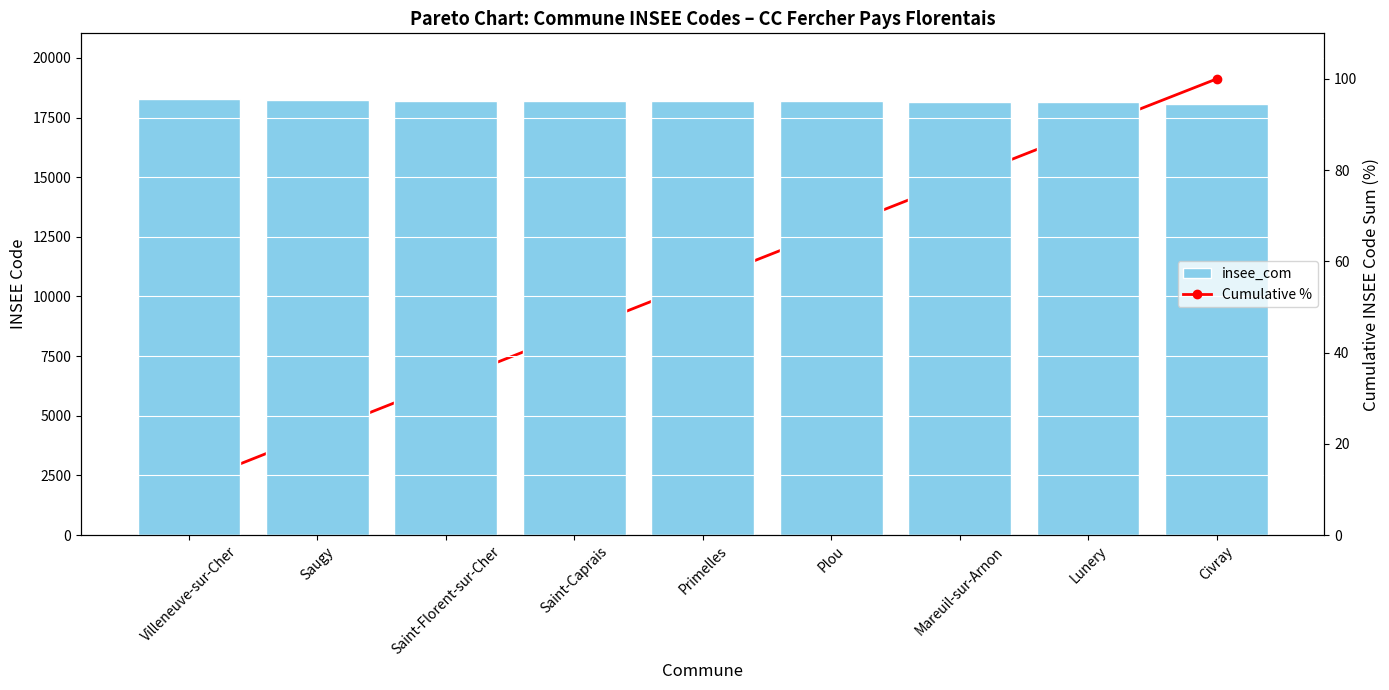

What is the total value across all series at Civray?

18166.0